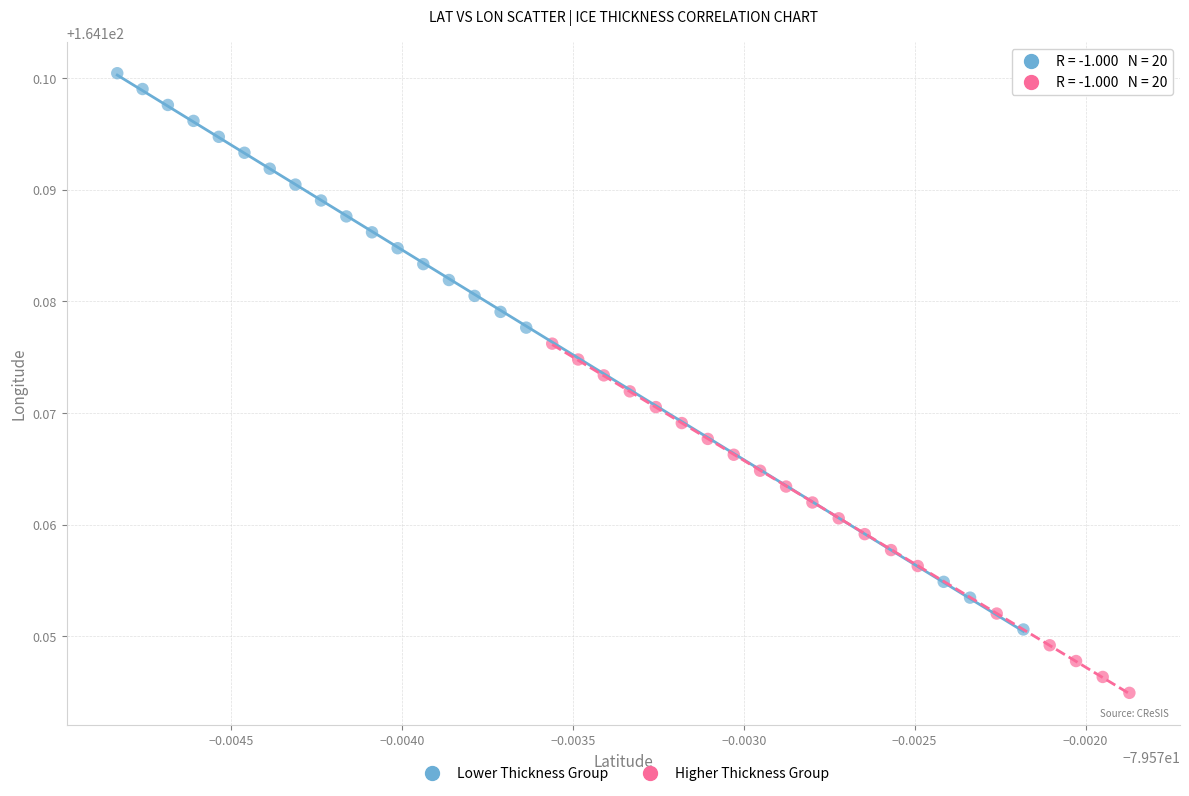

Which series contains the lowest Y value?

Higher Thickness Group